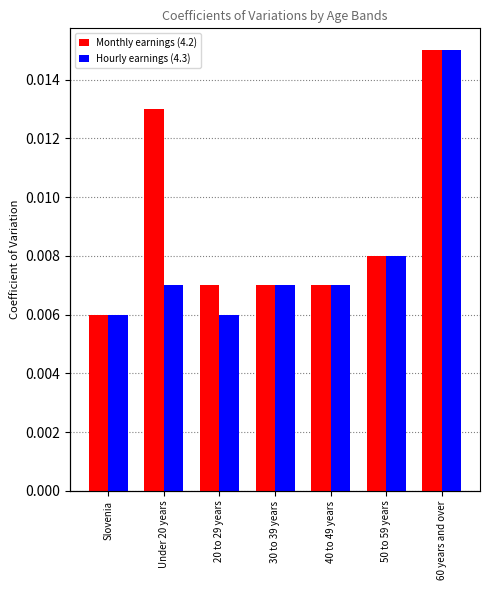

What is the label of the 4th bar from the right?

30 to 39 years